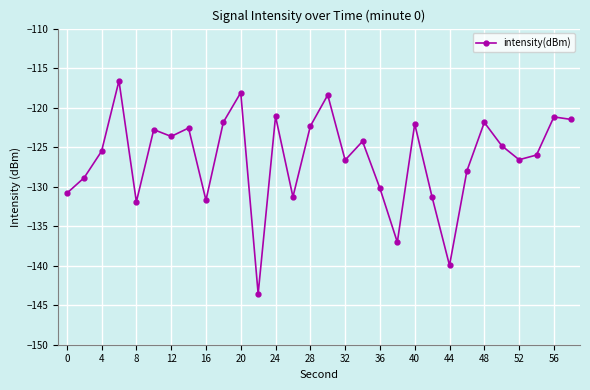

How many lines are shown in the chart?

1